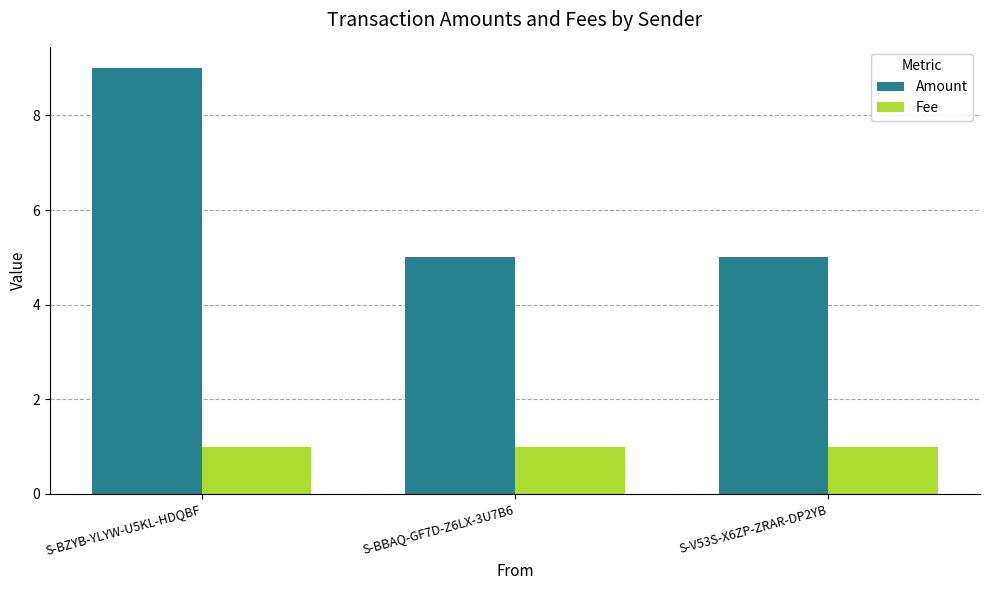

What is the total value across all series at S-V53S-X6ZP-ZRAR-DP2YB?

6